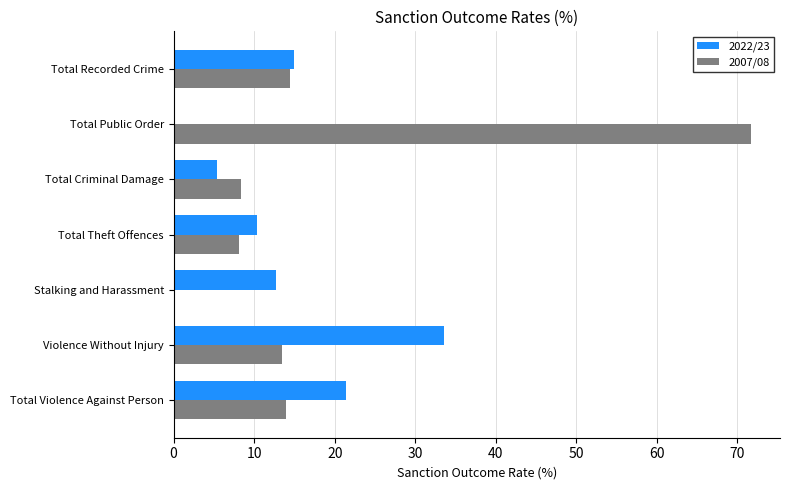

How many distinct data groups are displayed?

2